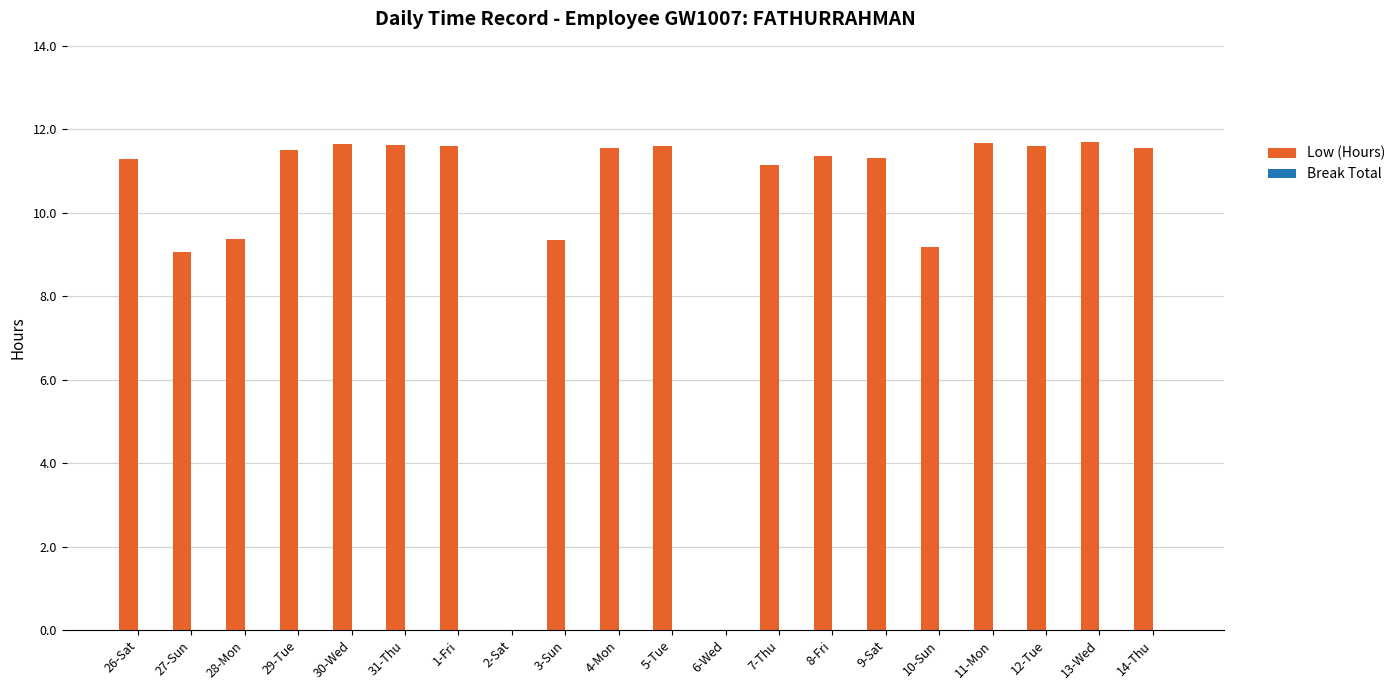

Is it true that the value at 5-Tue is 6.2?

False